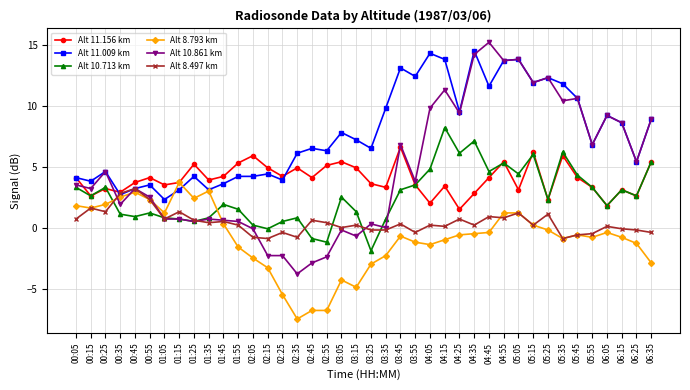

The value of Alt 11.156 km at 02:55 is 5.1. True or false?

True